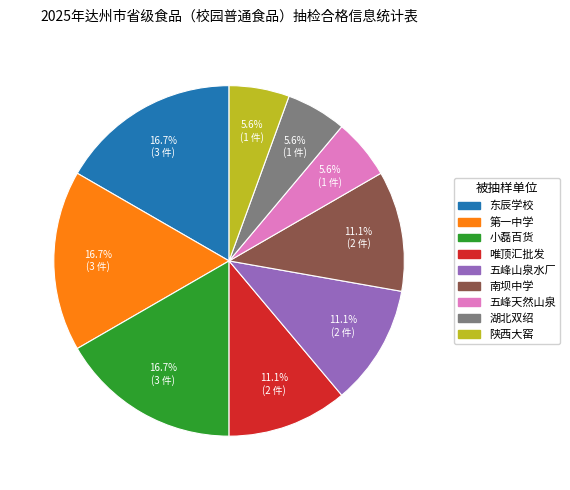

Is there a majority slice in this chart?

No